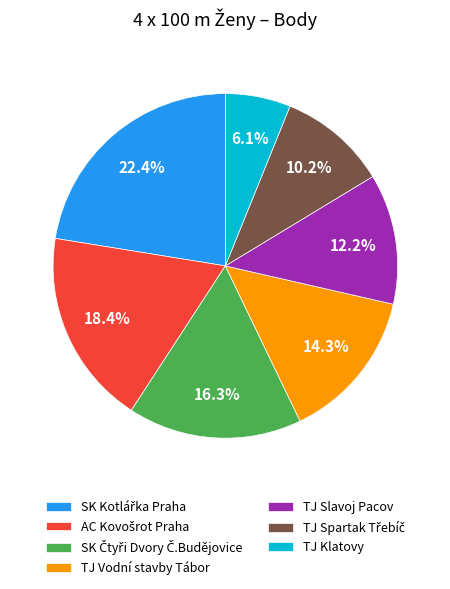

What is the smallest slice in the pie chart?

TJ Klatovy